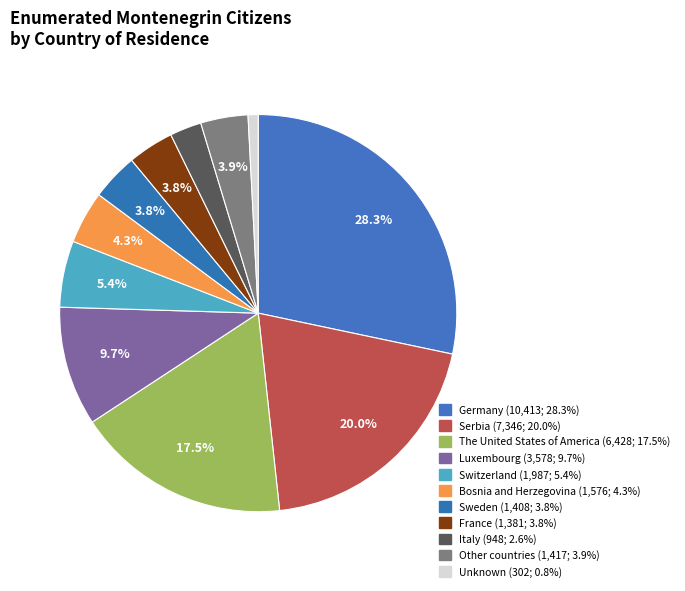

How many slices are in this pie chart?

11